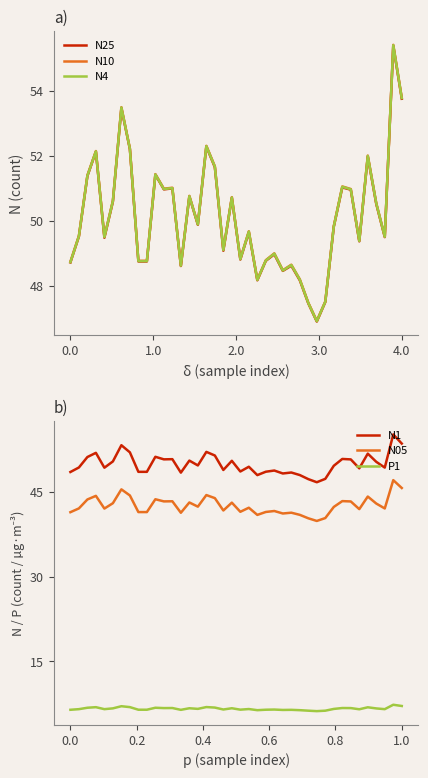

What is the label of the 29th point from the right?

11